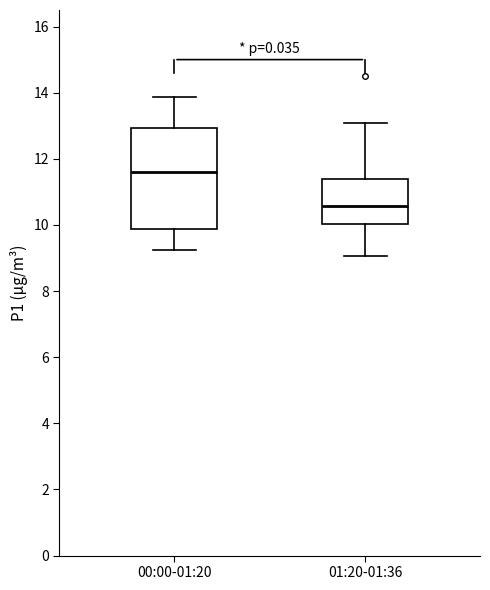

Reading left to right, transcribe this box plot: for each box, give where its median line is, the range the box spans, and where its two whiskers end, as read against the y-axis. The values are not printed on the chart, so give them approximately, as read against the axis.

00:00-01:20: median 11.6, box 9.8 to 13.0, whiskers 9.2 to 13.8
01:20-01:36: median 10.6, box 10.0 to 11.4, whiskers 9.0 to 13.0